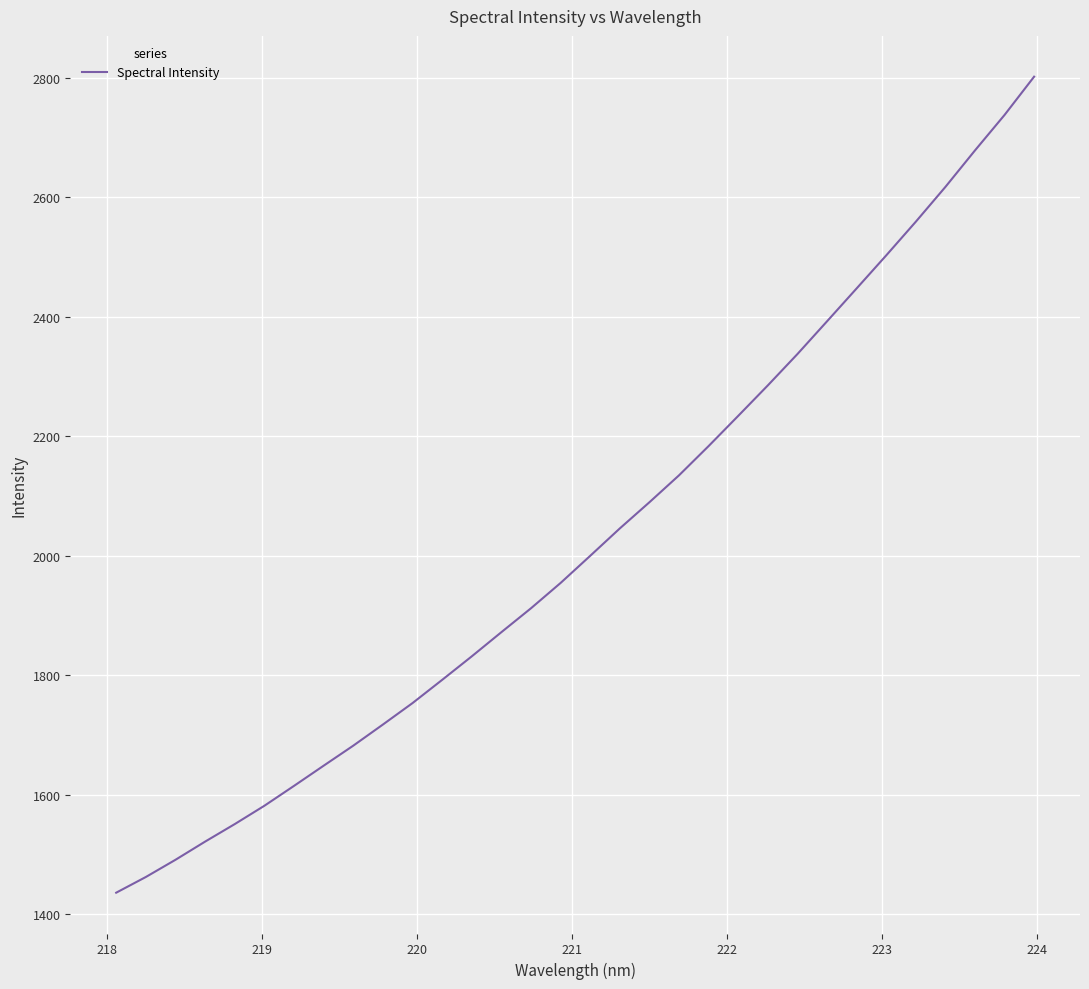

What is the difference between the maximum and minimum values?

1366.1